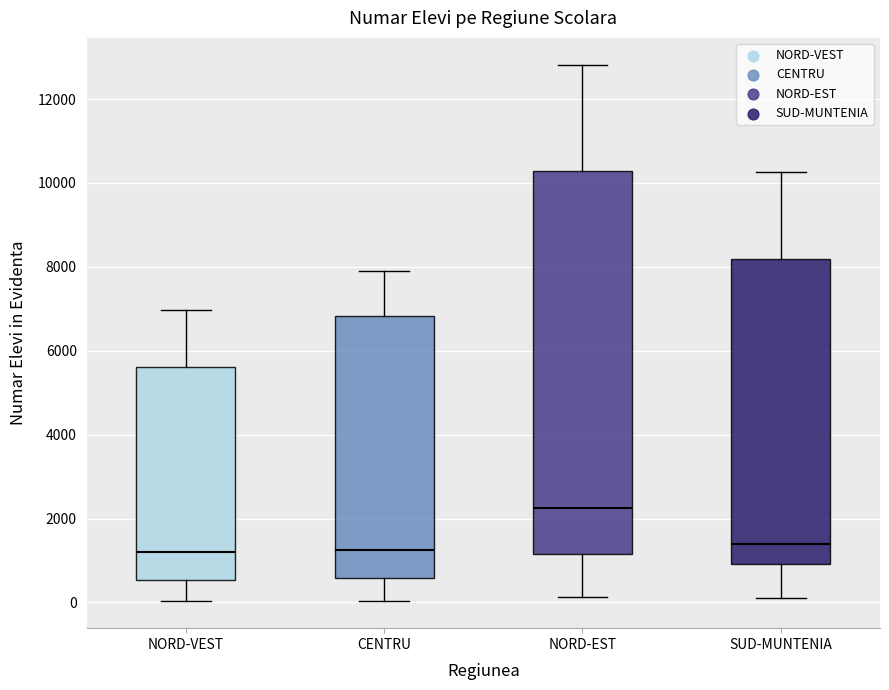

Reading left to right, read every box against the y-axis: the position of its median line, the range the box covers, and the ends of its whiskers. The values are not printed on the chart, so give them approximately, as read against the axis.

NORD-VEST: median 1200, box 600 to 5600, whiskers 0 to 7000
CENTRU: median 1200, box 600 to 6800, whiskers 0 to 8000
NORD-EST: median 2200, box 1200 to 10200, whiskers 200 to 12800
SUD-MUNTENIA: median 1400, box 1000 to 8200, whiskers 200 to 10200